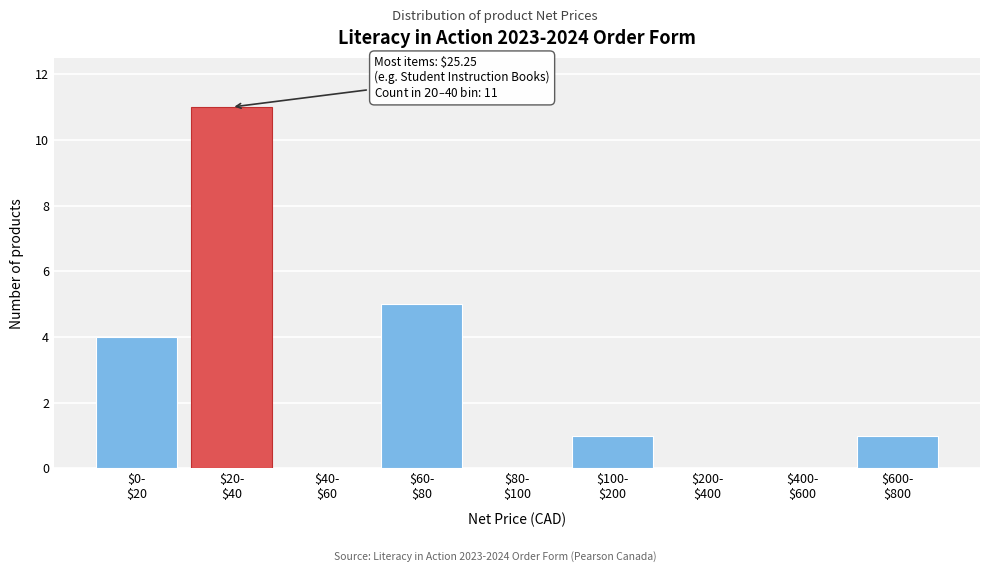

What is the greatest value displayed?

11